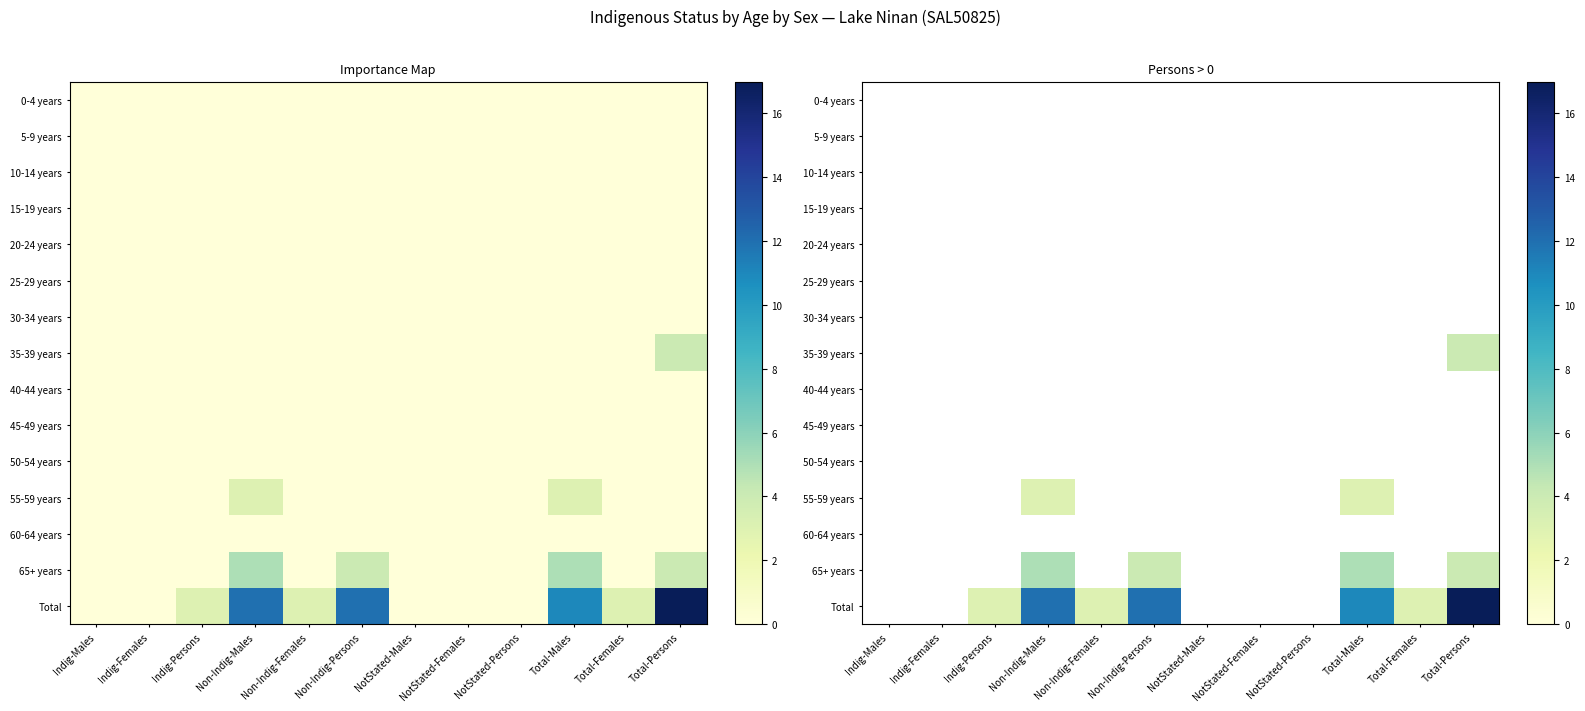

List the labels in order of 50-54 years value, largest first.

Indig-Males, Indig-Females, Indig-Persons, Non-Indig-Males, Non-Indig-Females, Non-Indig-Persons, NotStated-Males, NotStated-Females, NotStated-Persons, Total-Males, Total-Females, Total-Persons